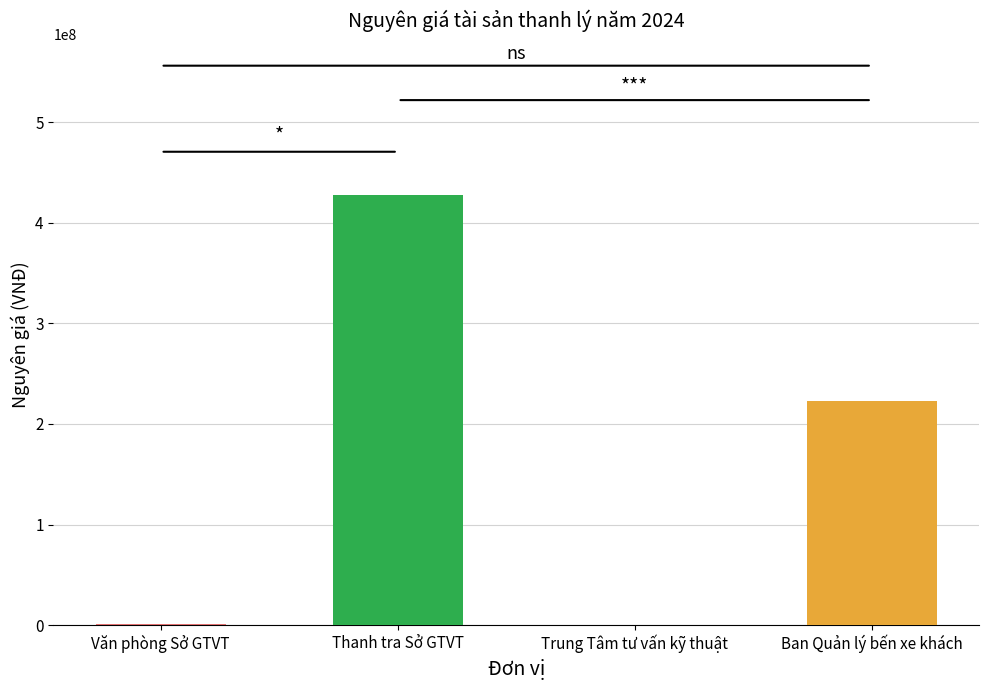

Count the number of categories in the chart.

4